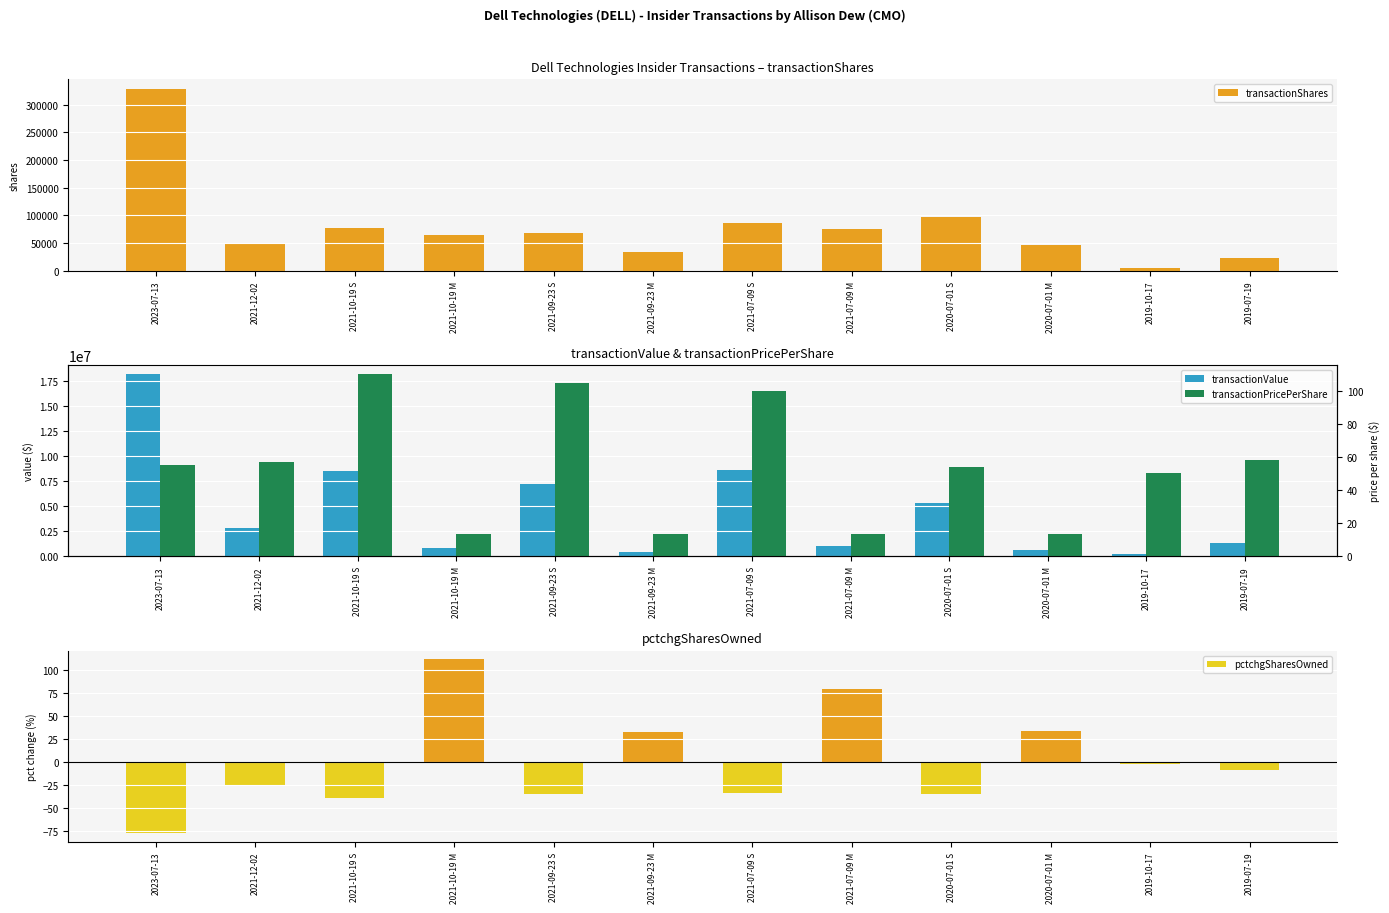

How many positive values does the pctchgSharesOwned series have?

4